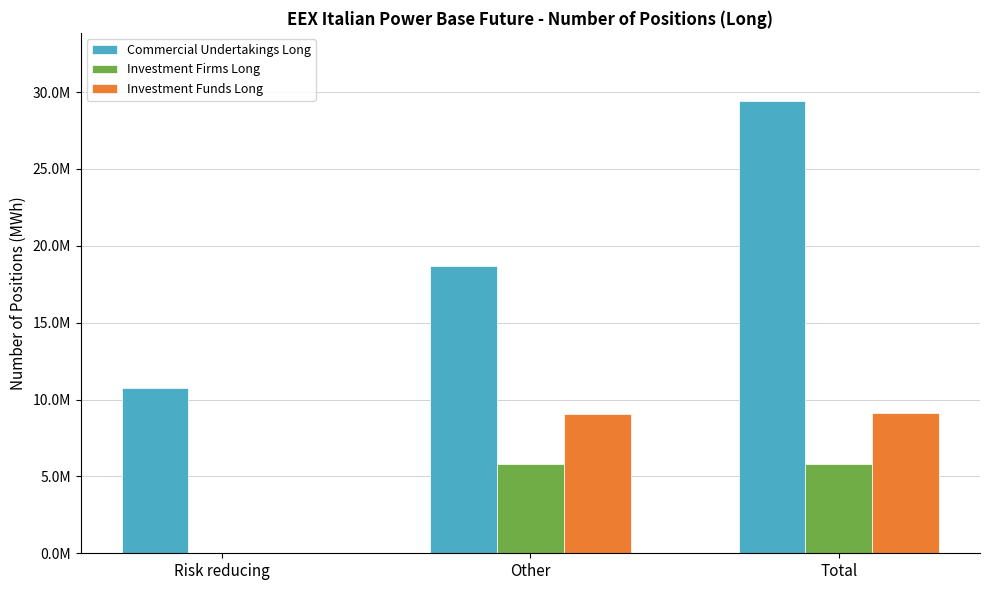

What are all the series names shown in the legend?

Commercial Undertakings Long, Investment Firms Long, Investment Funds Long